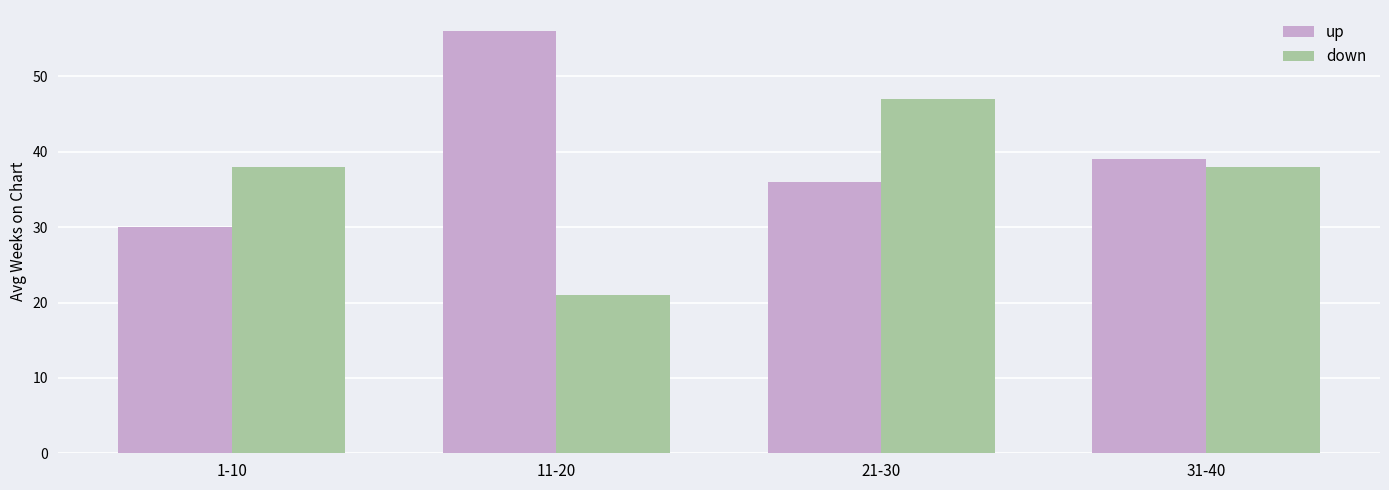

What is the label of the 4th bar from the left?

31-40